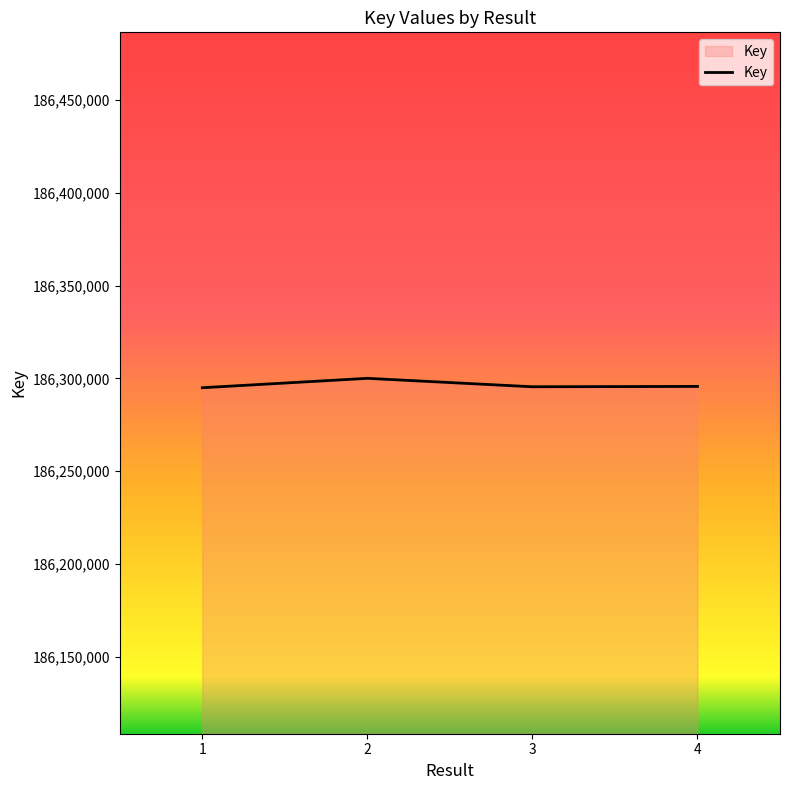

What is the sum of all values?

745186174